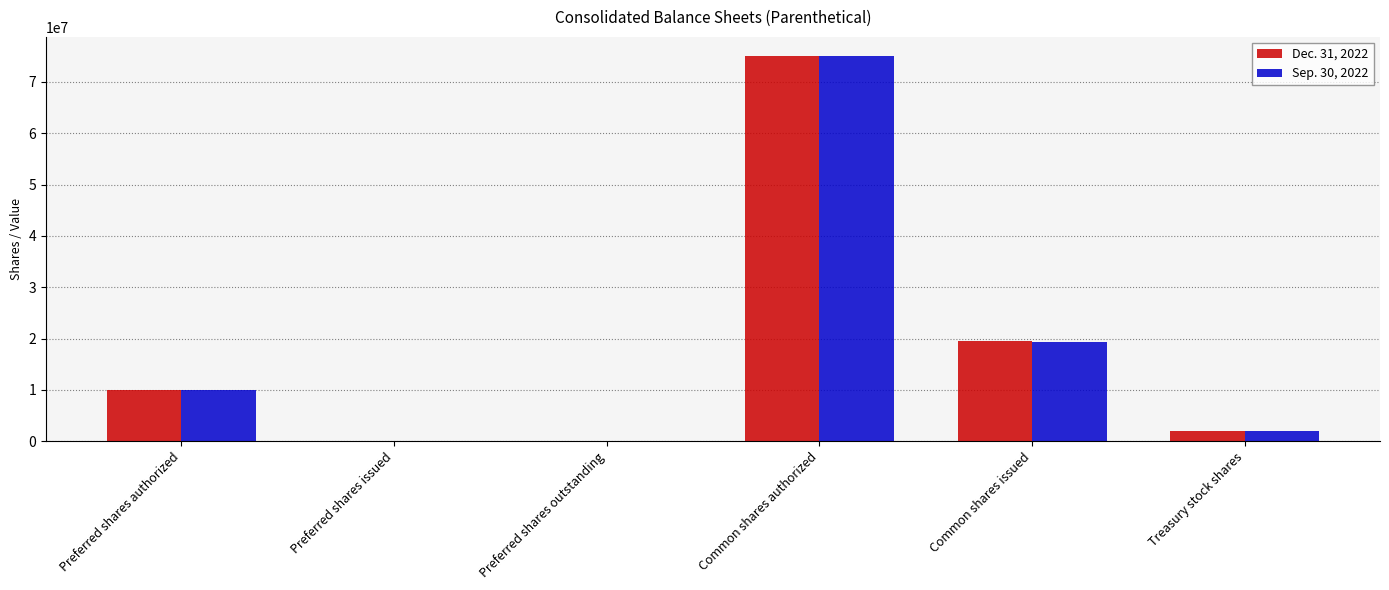

Is the value of Sep. 30, 2022 at Treasury stock shares greater than the value of Dec. 31, 2022 at Preferred shares authorized?

No